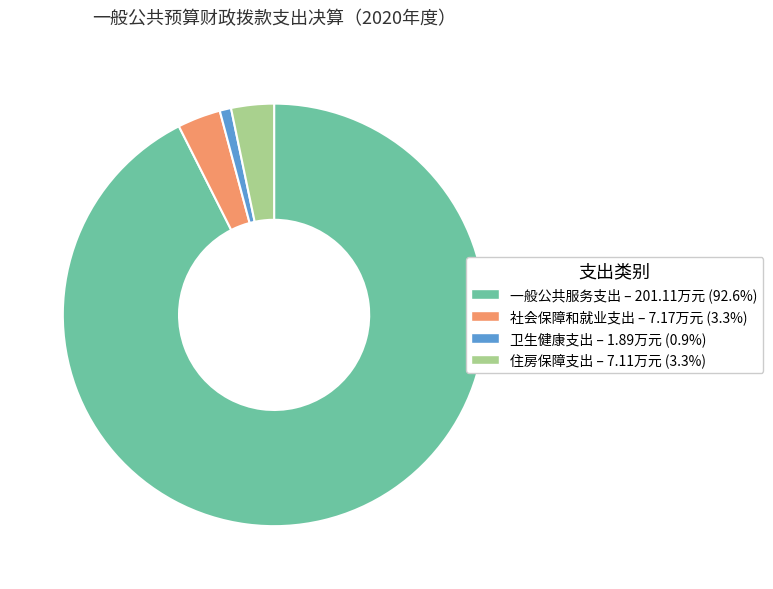

Combined, do 卫生健康支出 and 住房保障支出 account for over 50%?

No